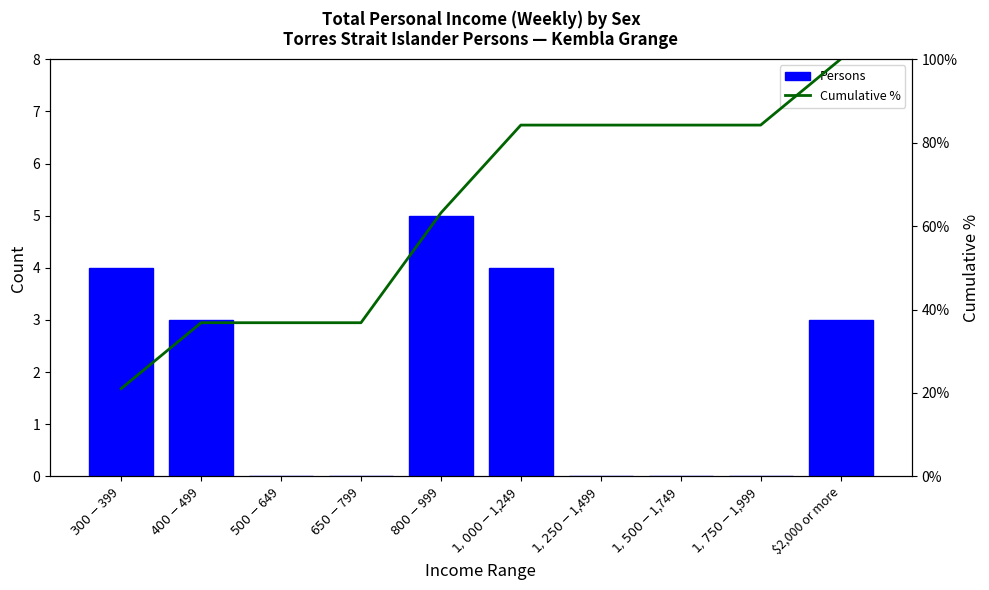

What is the difference between the maximum and minimum values in the Cumulative % series?

78.9